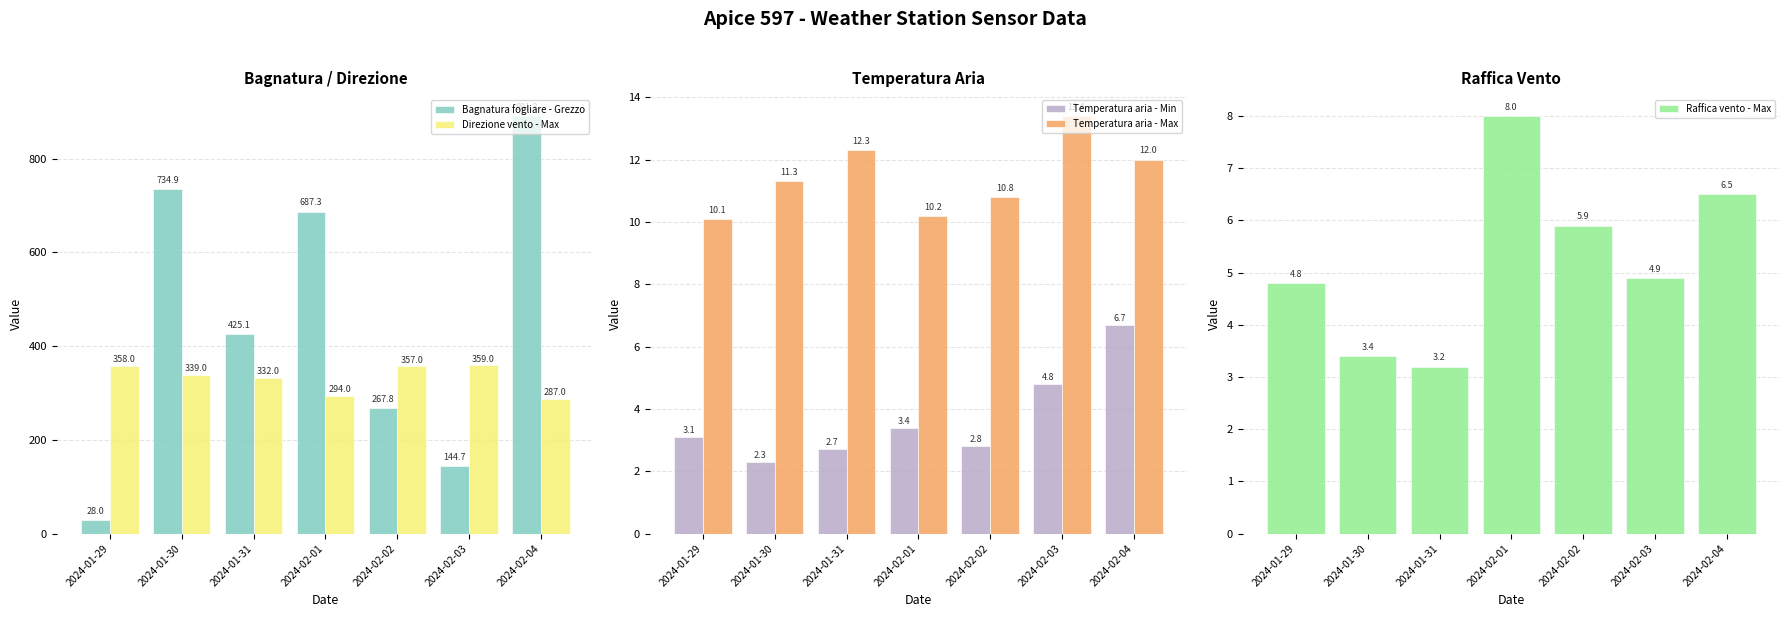

What is the label of the 5th bar from the left?

2024-02-02